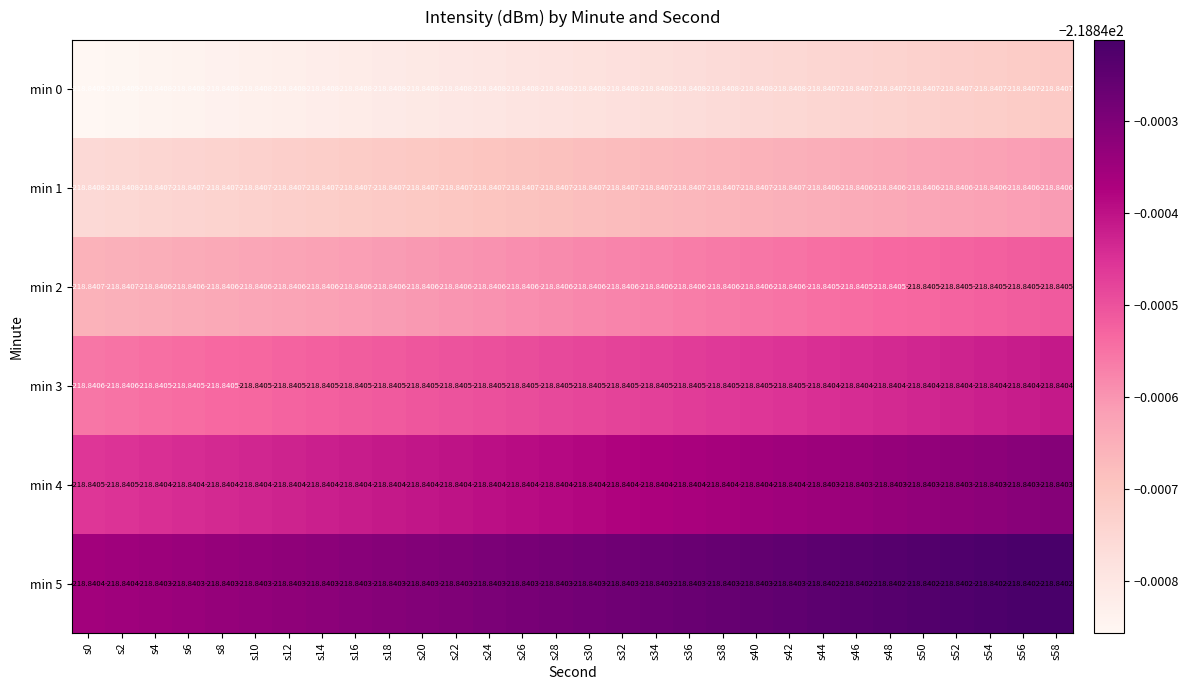

Is the value of min 4 at s50 greater than the value of min 1 at s24?

Yes